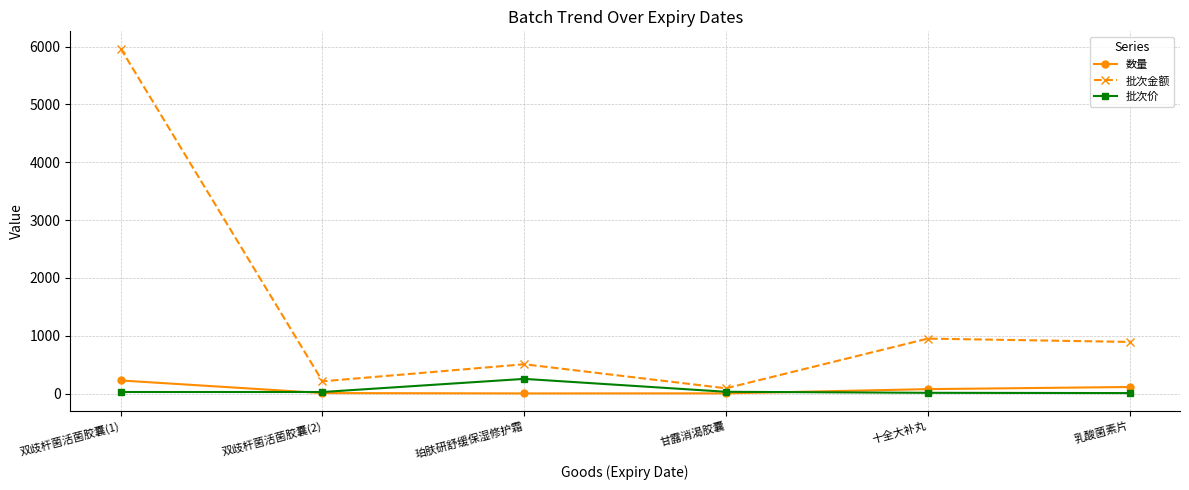

True or false: 批次金额 and 批次价 intersect in this chart.

False